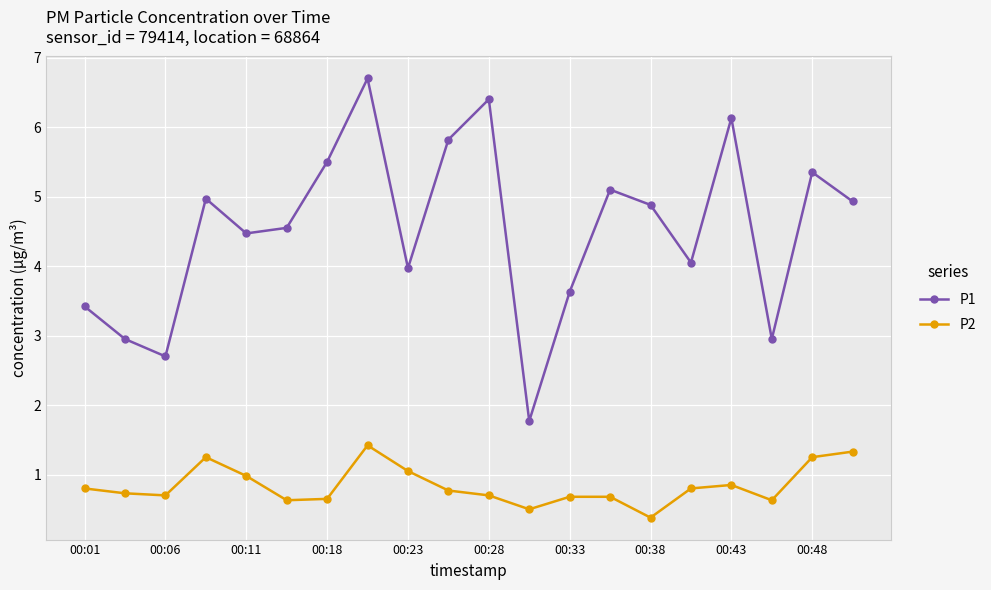

What is the value of the P2 point at the 1st from the left?

0.8